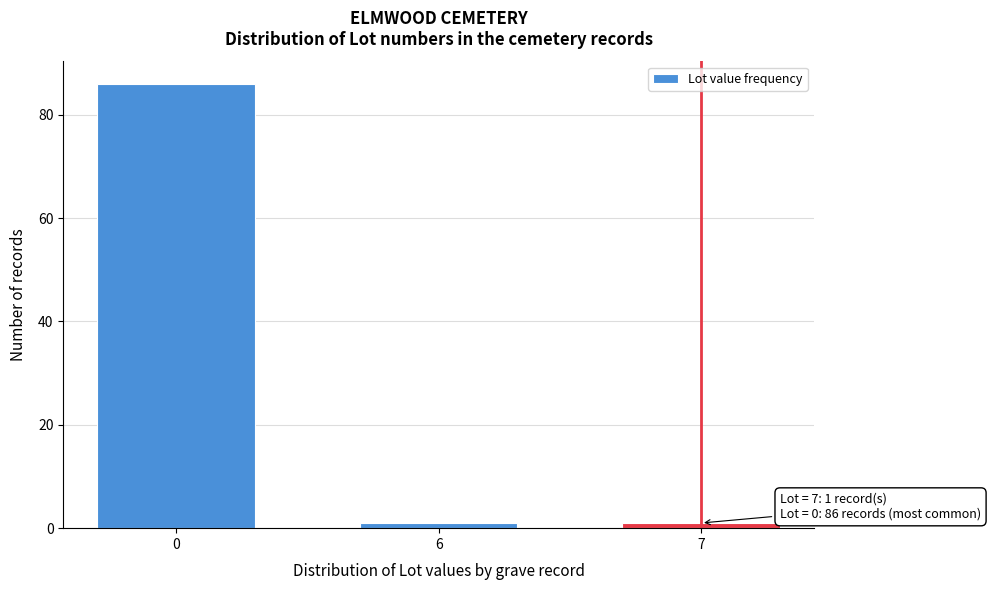

Reading left to right, what are all the values shown in this chart?

86	1	1